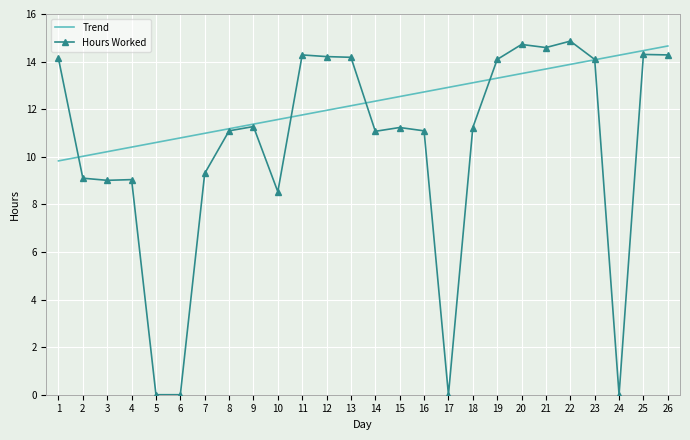

The value of Hours Worked at 8 is 17.7. True or false?

False